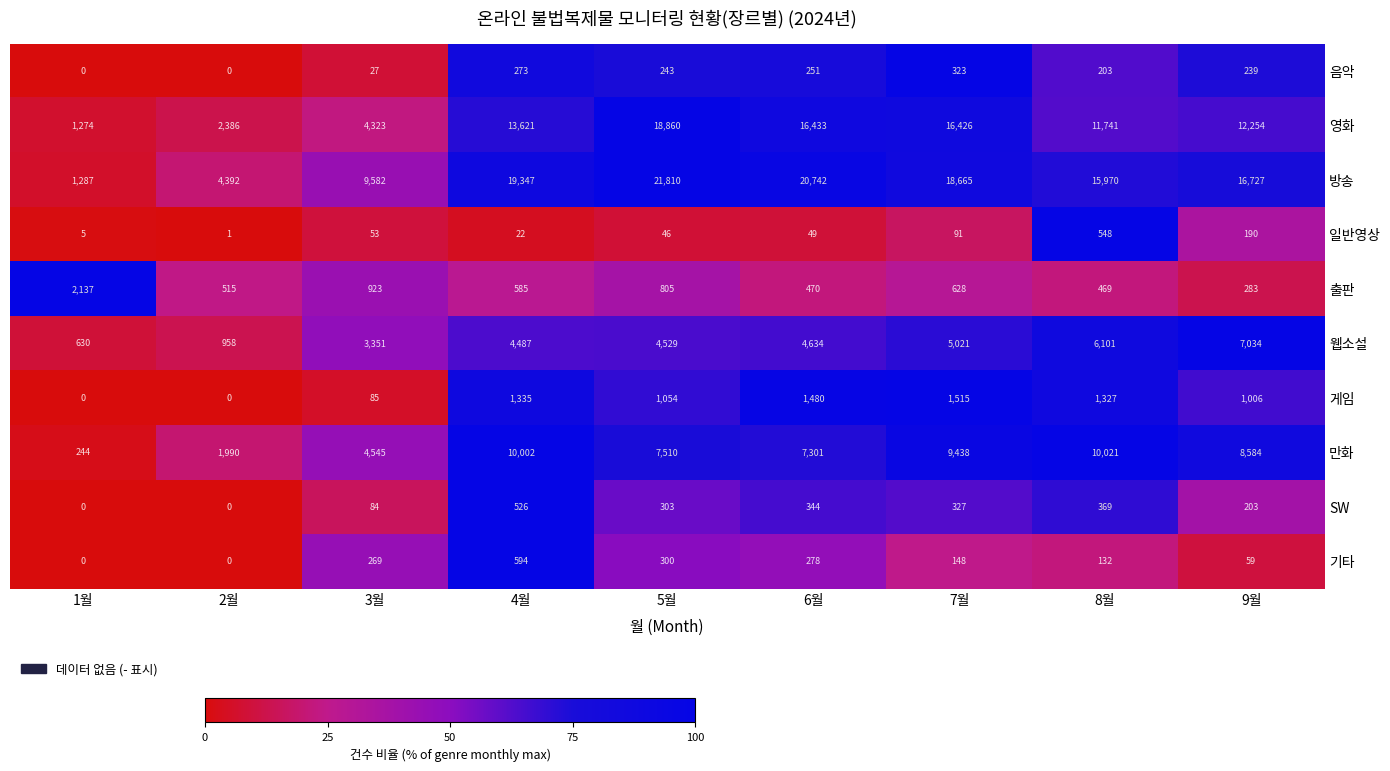

What is the average value of the 방송 series?

14280